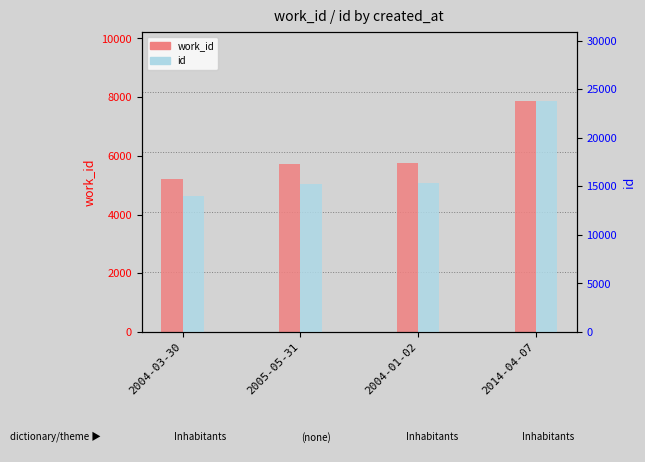

Which series has the widest spread of values?

id